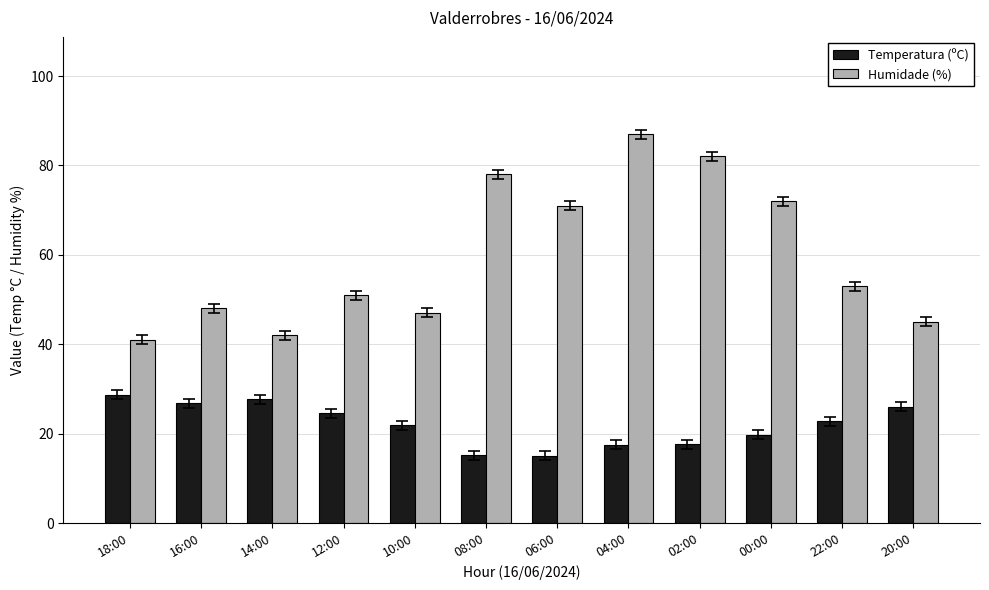

Which series has the largest total across all categories?

Humidade (%)